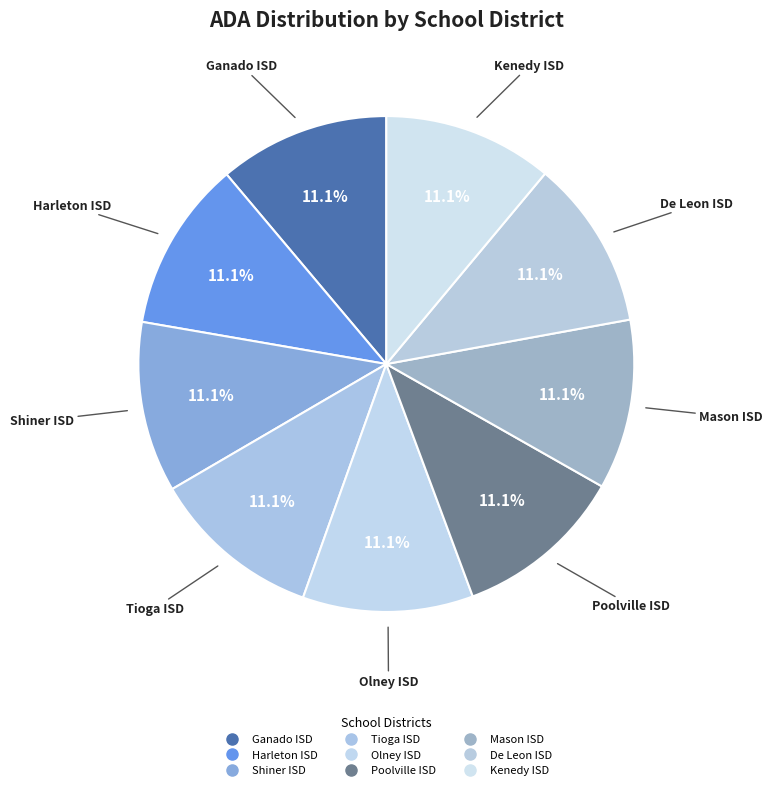

True or false: Shiner ISD accounts for 11% of the total.

True